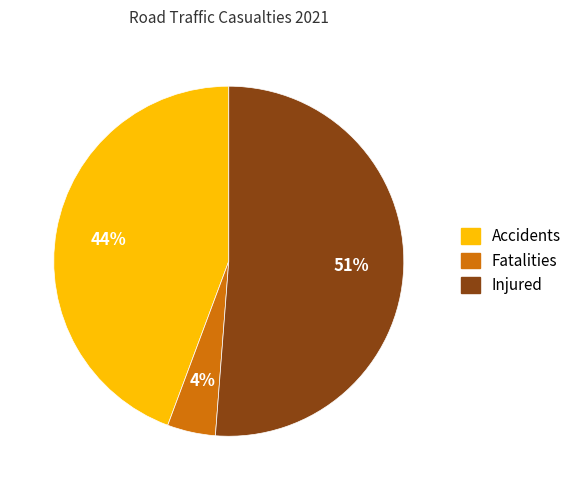

The Accidents slice represents 34% of the pie. True or false?

False